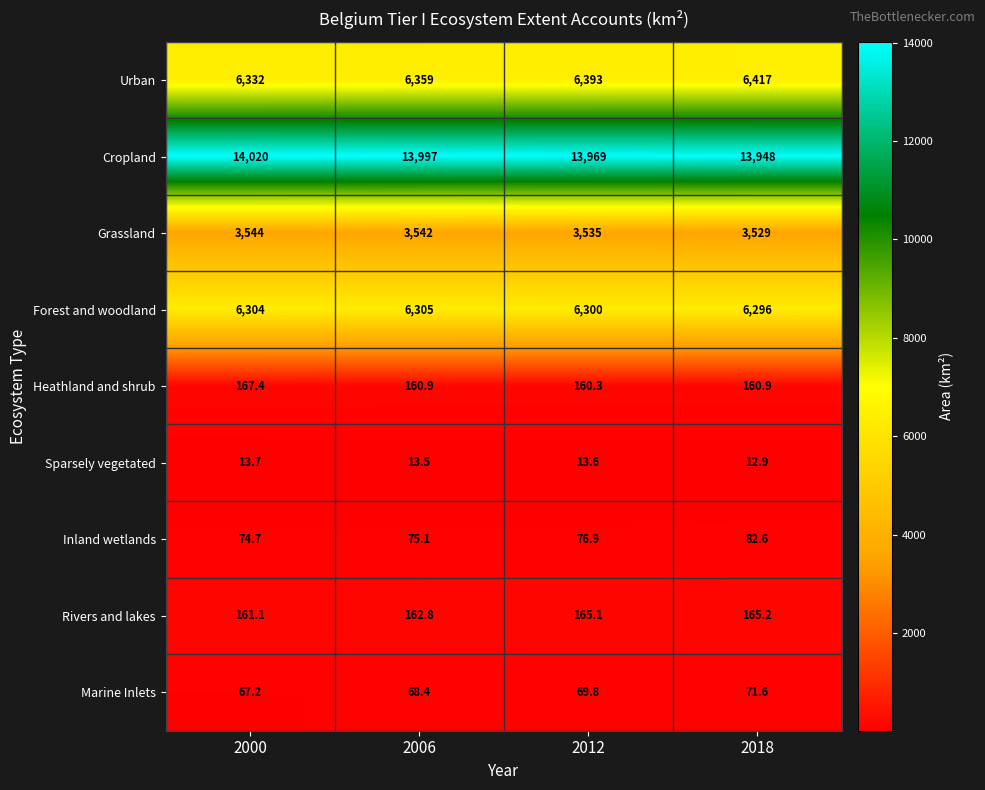

What is the sum of all Heathland and shrub values?

649.5